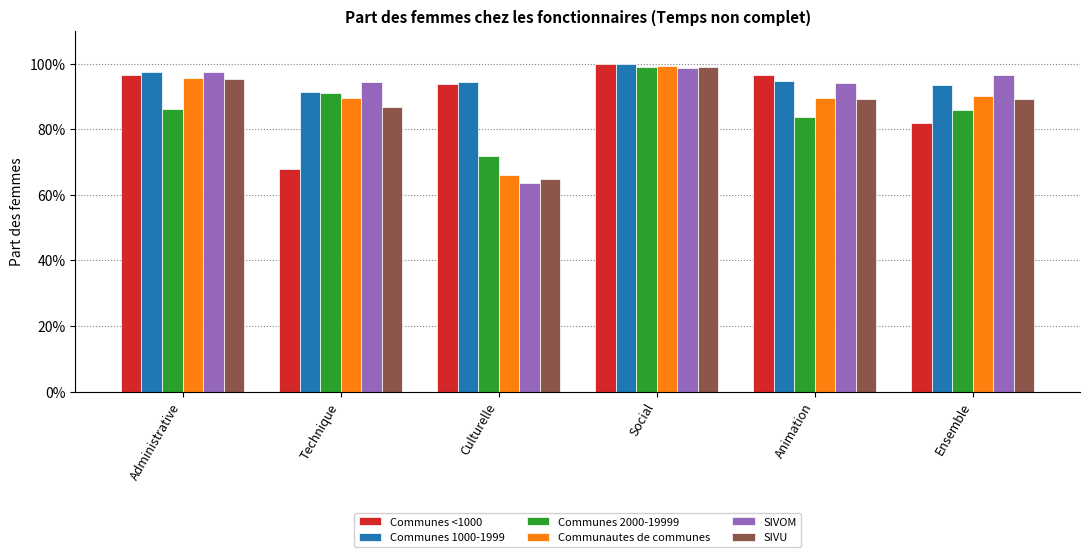

What is the value of the Communes 1000-1999 bar at the 1st from the left?

1.0